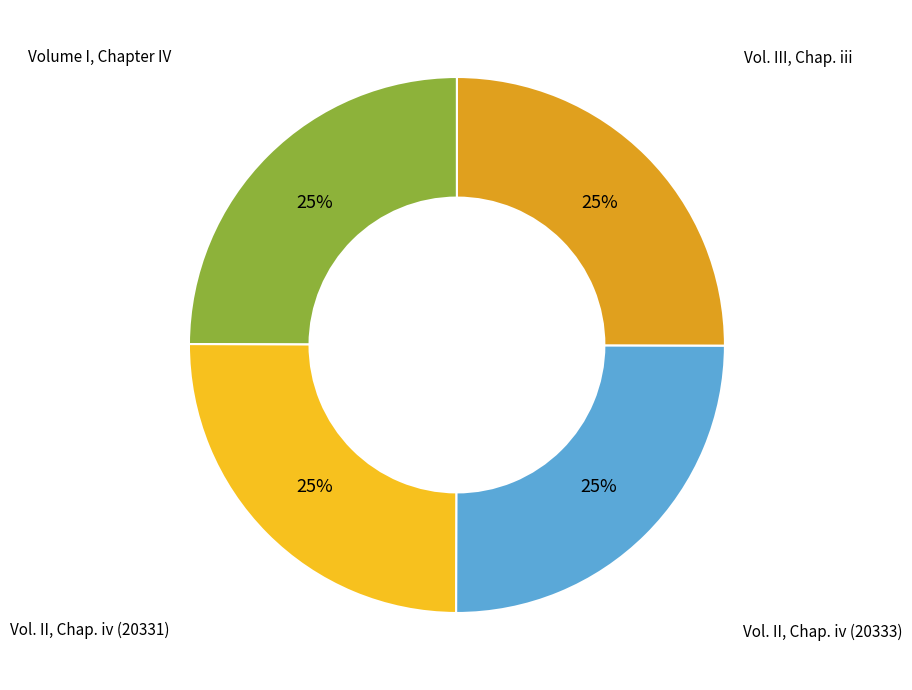

How many slices are in this pie chart?

4